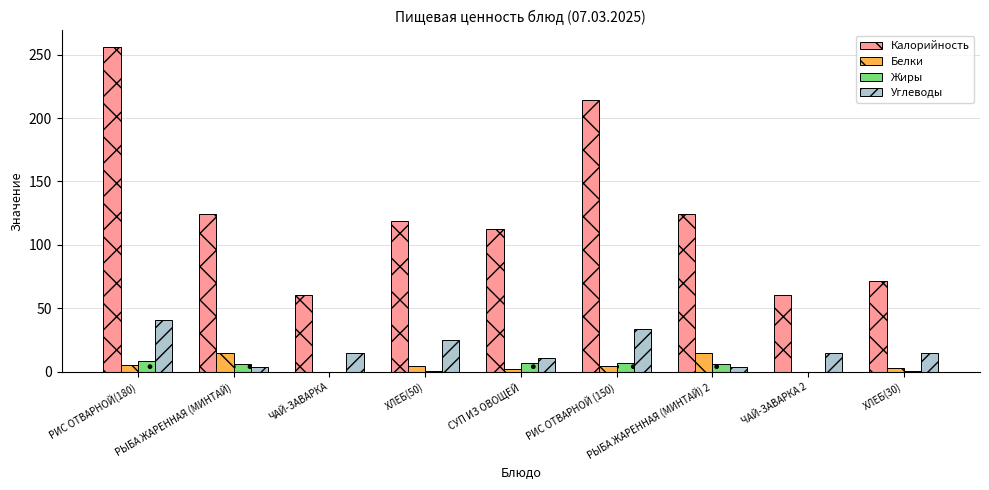

What is the highest value of the Белки series?

14.4